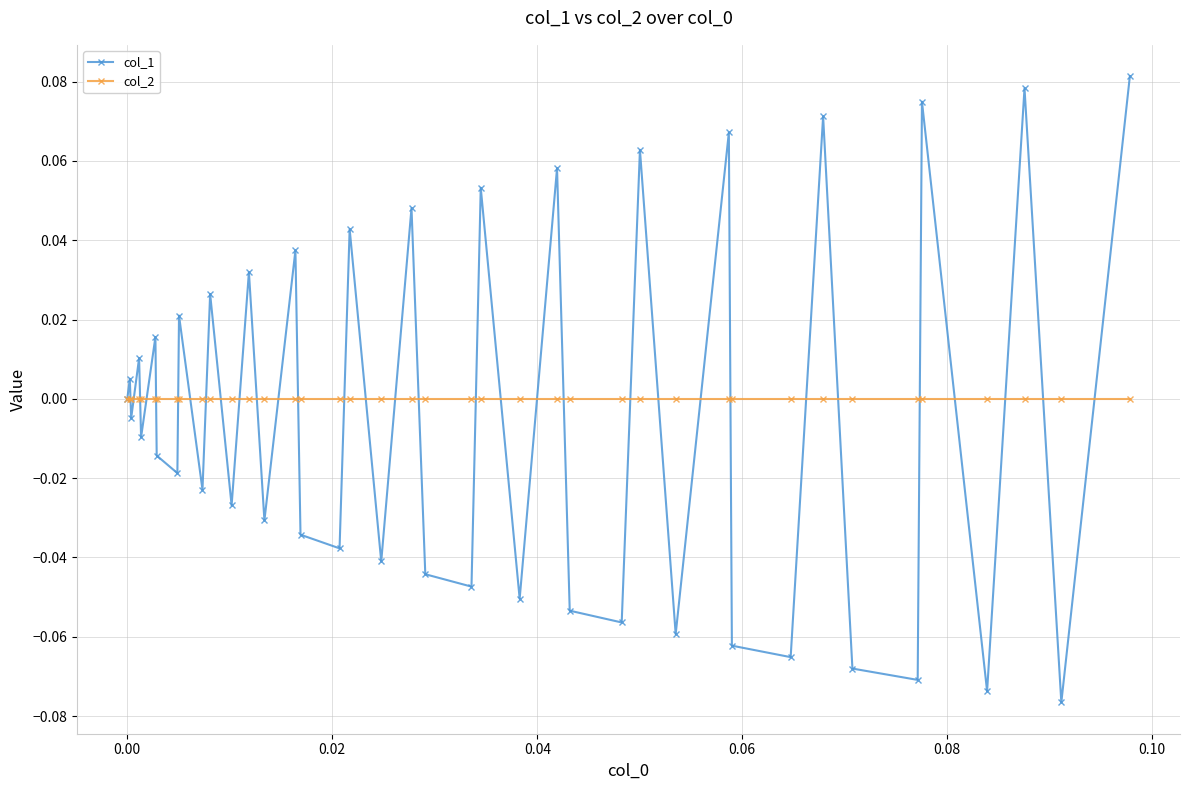

Rank the series by their maximum value, from lowest to highest.

col_2, col_1